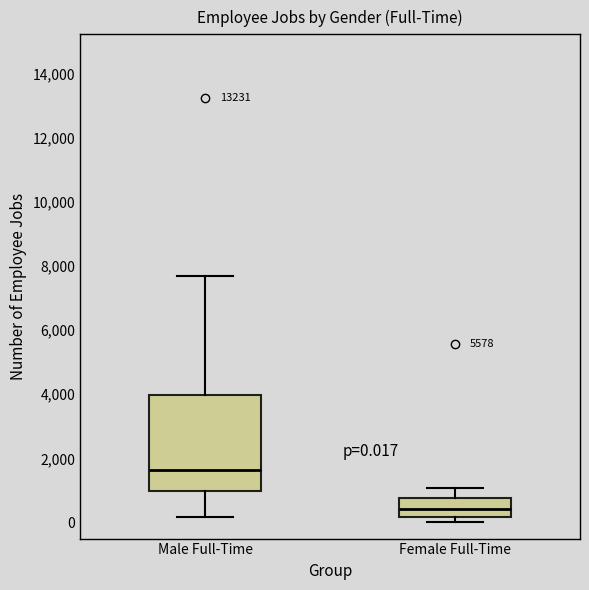

Which box is the tallest, from its lower edge to its upper edge?

Male Full-Time